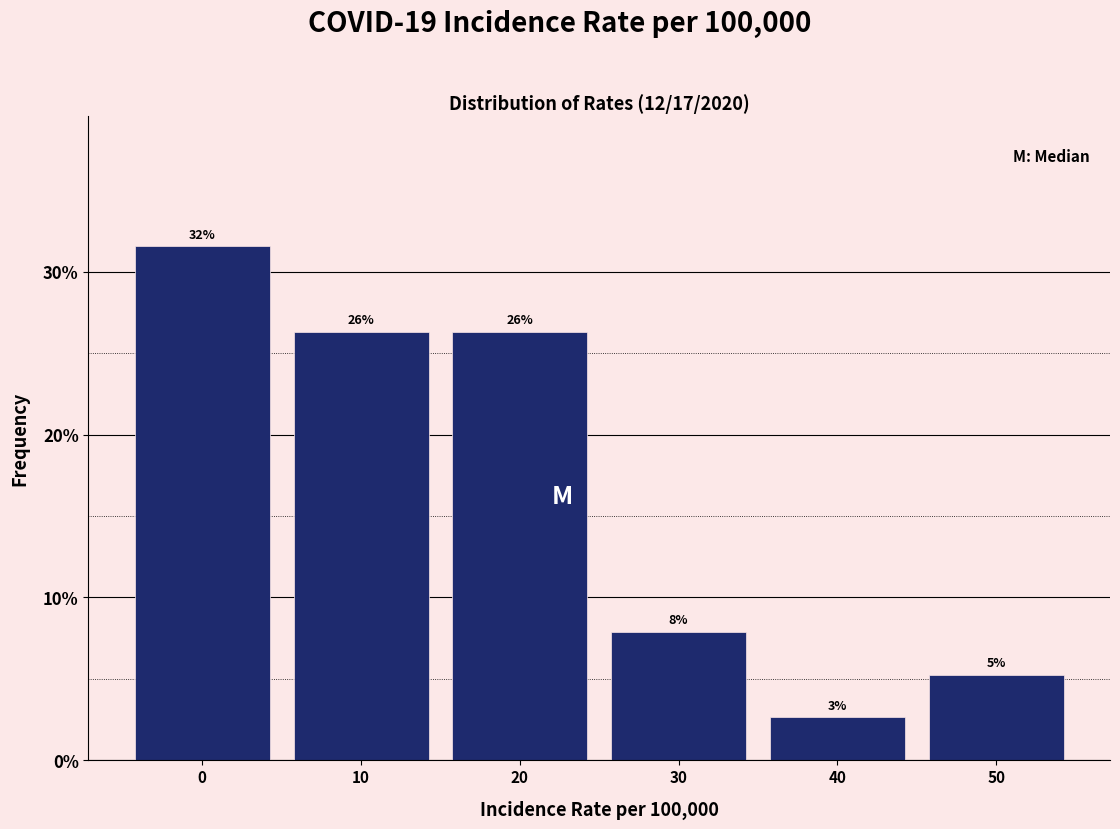

How many bars are there in total?

6